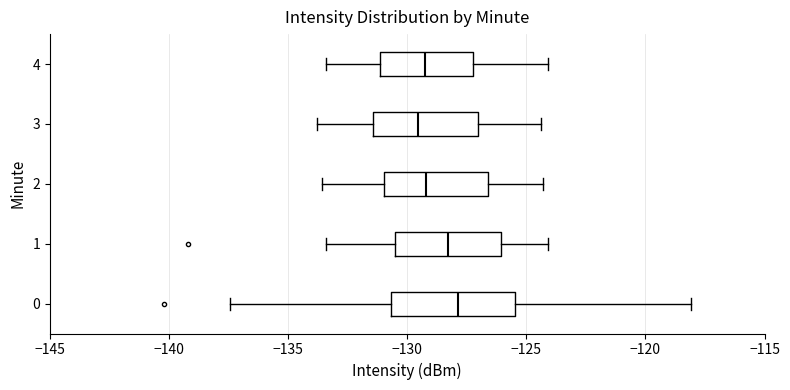

Reading bottom to top, read every box against the x-axis: the position of its median line, the range the box covers, and the ends of its whiskers. The values are not printed on the chart, so give them approximately, as read against the axis.

0: median -128.0, box -130.5 to -125.5, whiskers -137.5 to -118.0
1: median -128.5, box -130.5 to -126.0, whiskers -133.5 to -124.0
2: median -129.0, box -131.0 to -126.5, whiskers -133.5 to -124.5
3: median -129.5, box -131.5 to -127.0, whiskers -134.0 to -124.5
4: median -129.0, box -131.0 to -127.0, whiskers -133.5 to -124.0